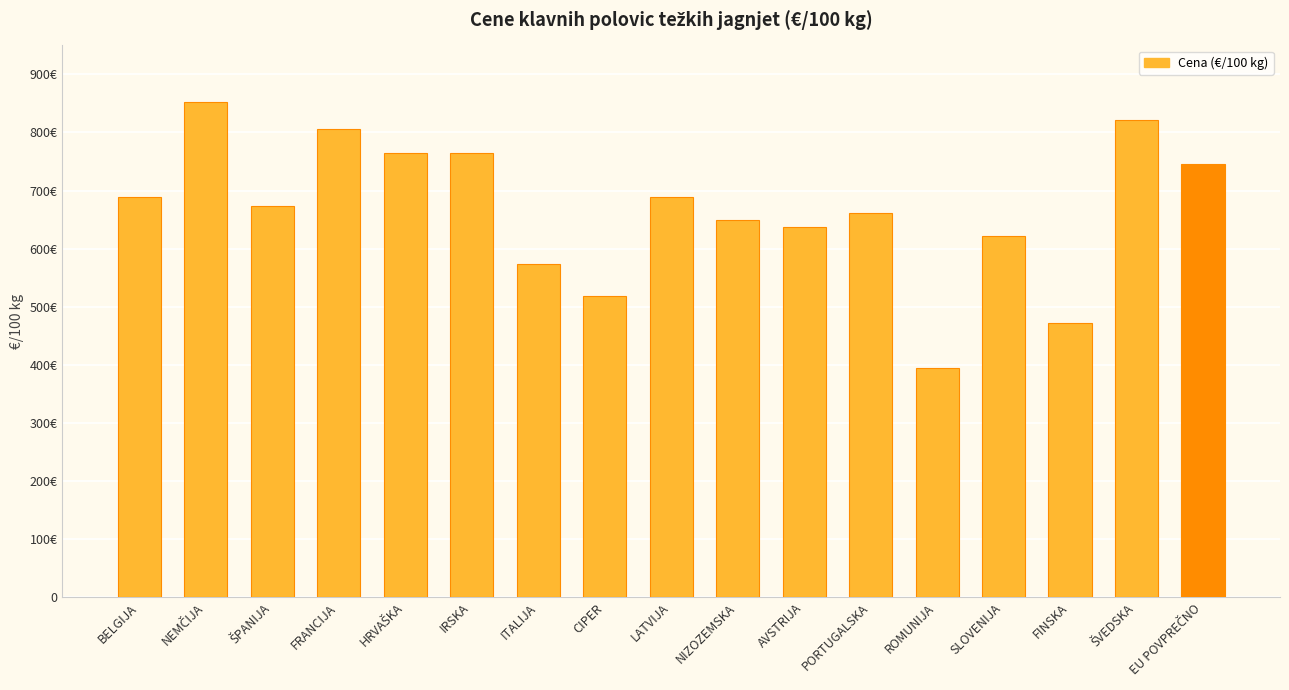

What is the maximum value shown in the chart?

852.2